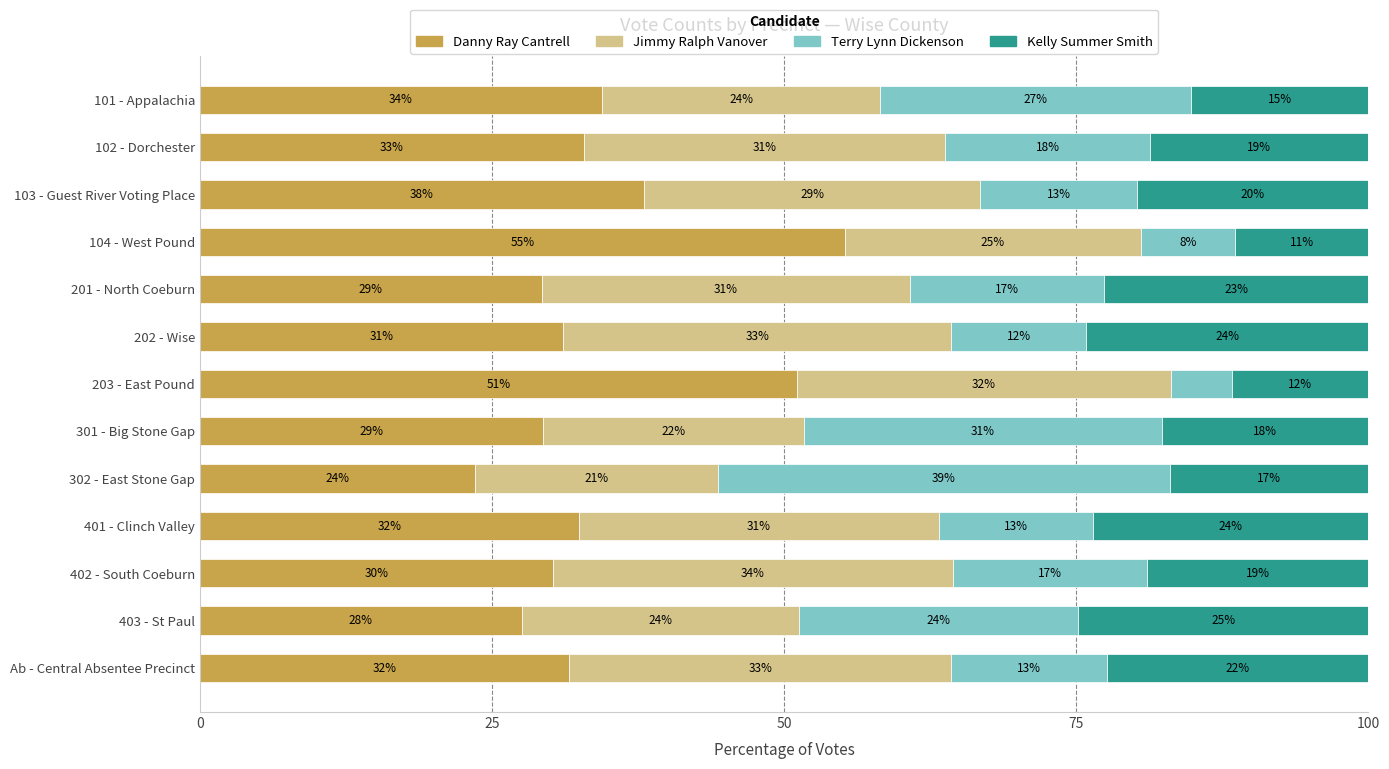

What is the total value across all series at 402 - South Coeburn?

100.0